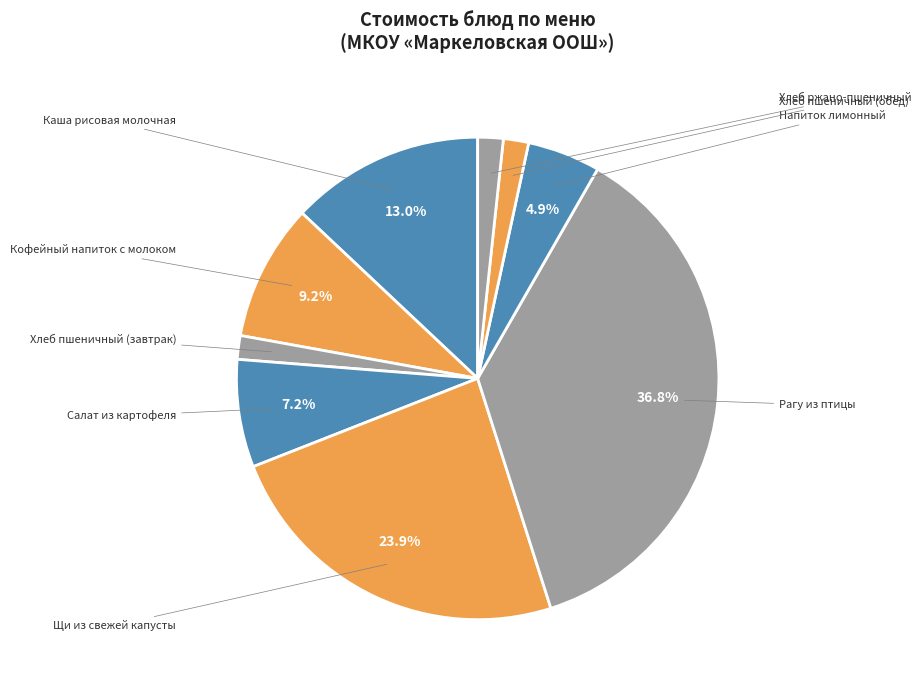

How many segments does this pie chart have?

9